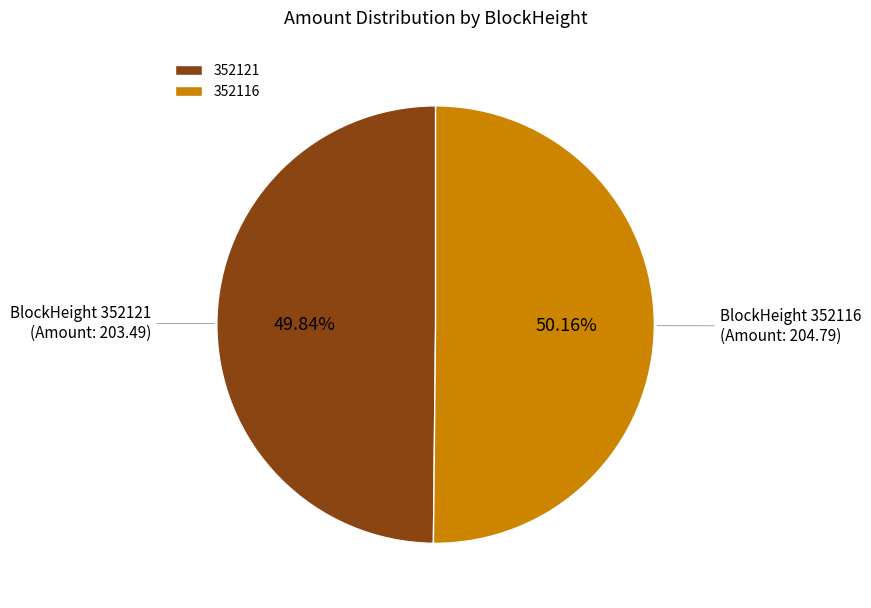

To the nearest percent, what is the difference between the largest and smallest slice percentages?

0%